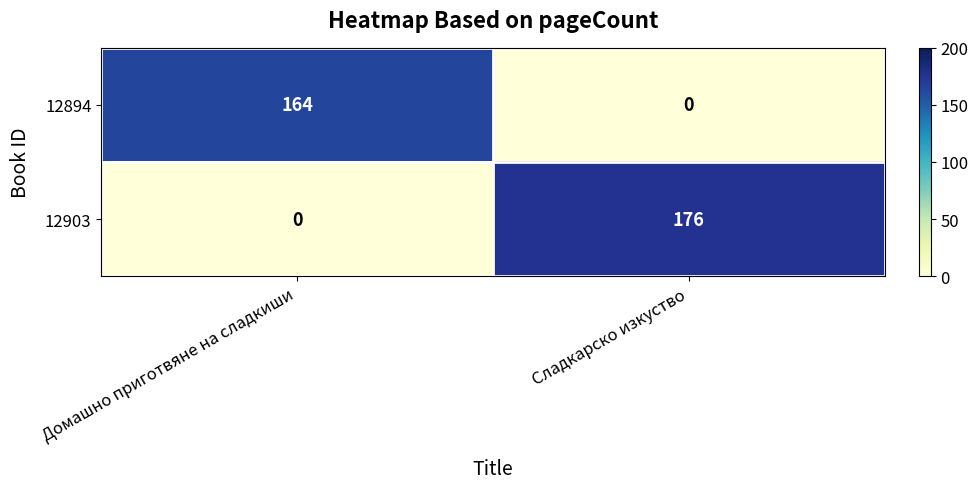

What is the difference between the maximum and minimum values in the 12903 series?

176